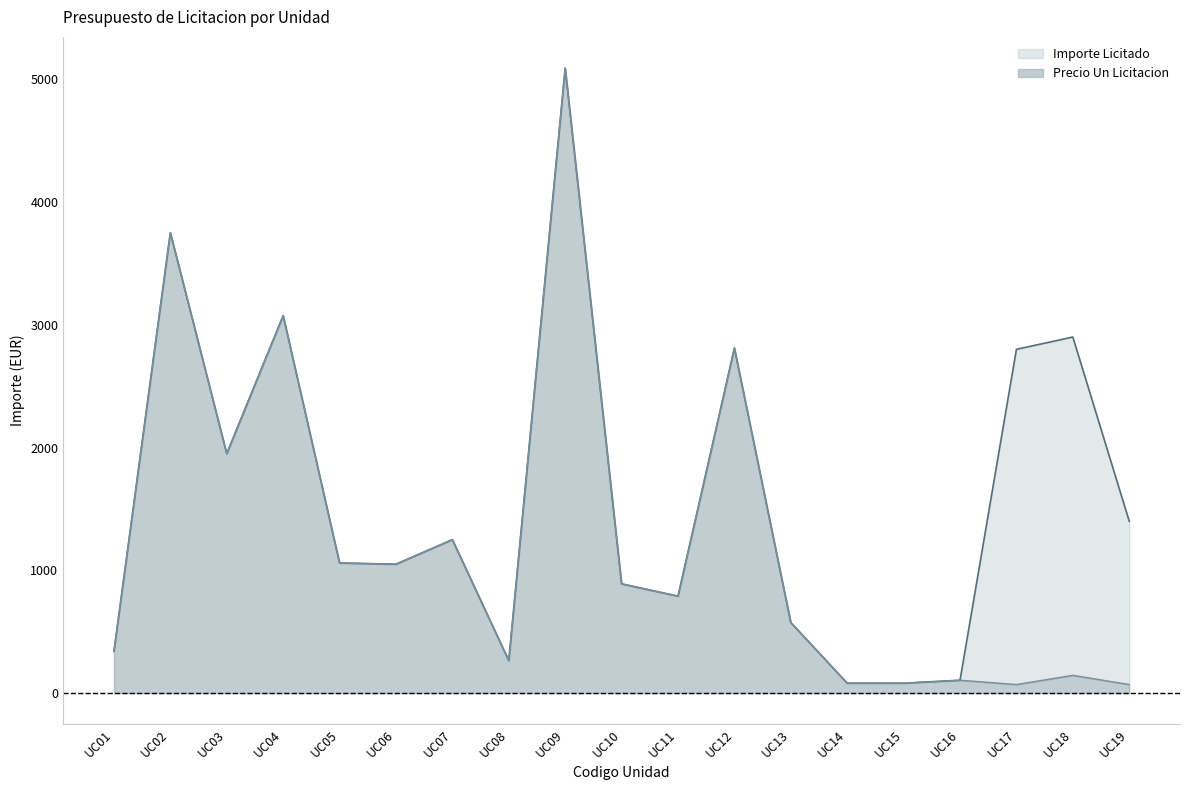

What is the sum of all Importe Licitado values?

30262